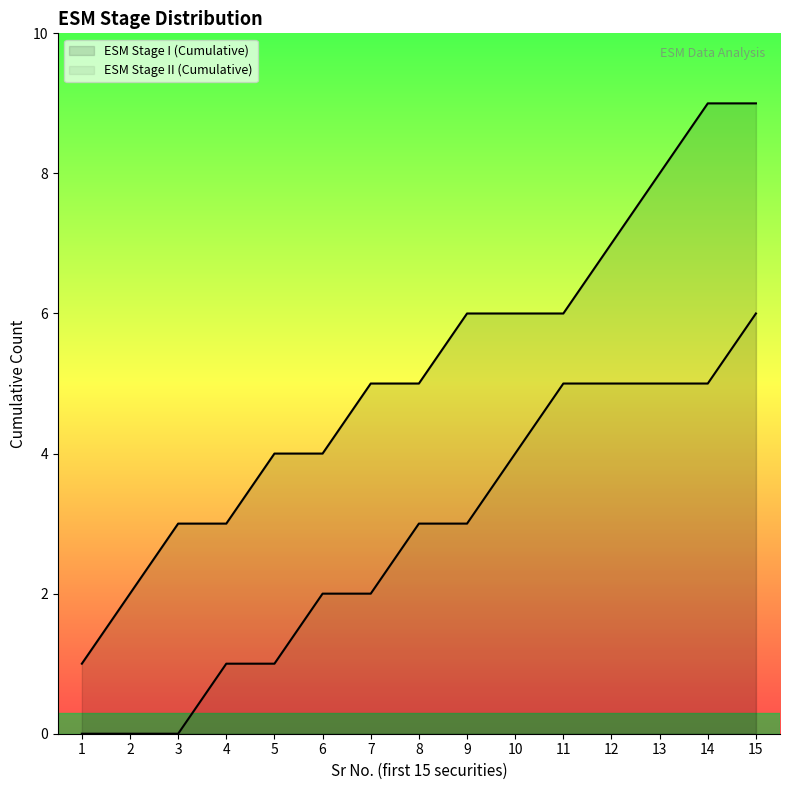

True or false: ESM Stage I (Cumulative) and ESM Stage II (Cumulative) cross at least once.

False